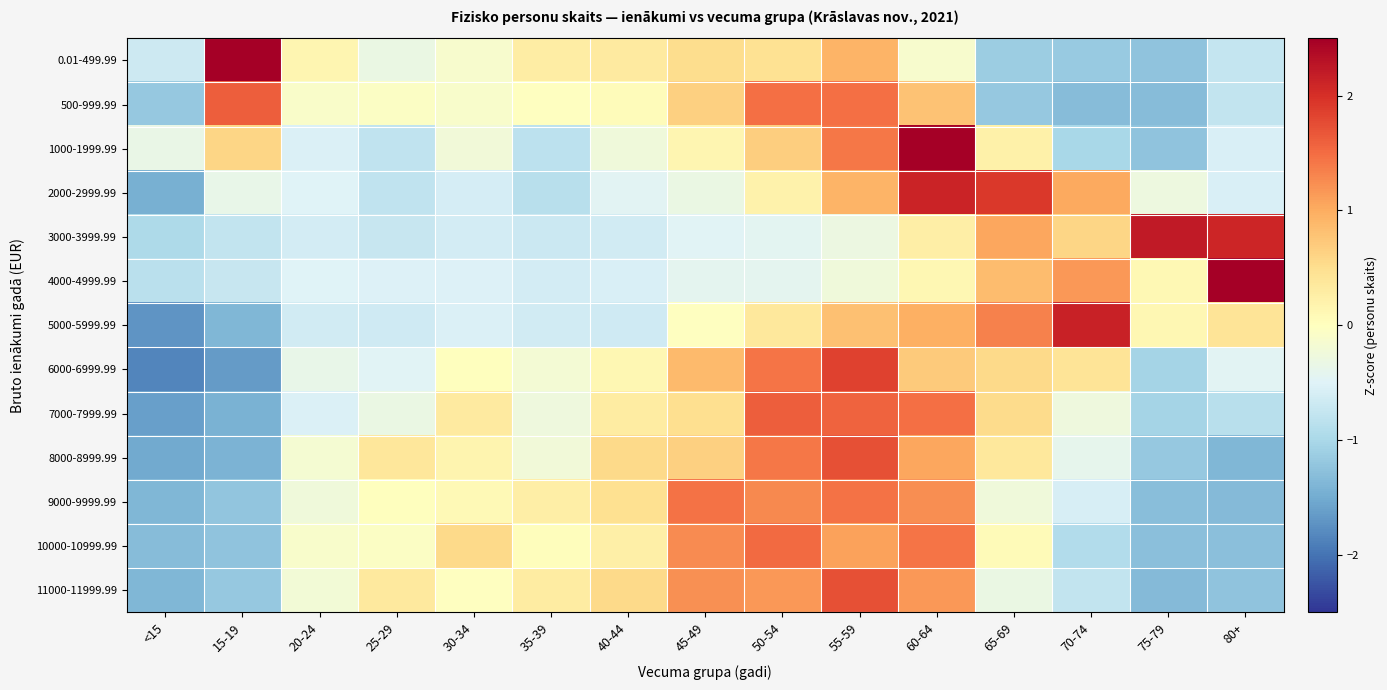

Reading left to right, transcribe all the data shown in this chart.

0.01-499.99: <15=-0.7	15-19=2.9	20-24=0.1	25-29=-0.3	30-34=-0.1	35-39=0.3	40-44=0.3	45-49=0.5	50-54=0.5	55-59=0.9	60-64=-0.1	65-69=-1.1	70-74=-1.2	75-79=-1.2	80+=-0.8
500-999.99: <15=-1.2	15-19=1.6	20-24=-0.1	25-29=-0.0	30-34=-0.1	35-39=-0.0	40-44=0.1	45-49=0.6	50-54=1.5	55-59=1.5	60-64=0.8	65-69=-1.2	70-74=-1.3	75-79=-1.3	80+=-0.8
1000-1999.99: <15=-0.3	15-19=0.6	20-24=-0.5	25-29=-0.8	30-34=-0.2	35-39=-0.8	40-44=-0.3	45-49=0.2	50-54=0.7	55-59=1.4	60-64=2.7	65-69=0.2	70-74=-1.0	75-79=-1.2	80+=-0.6
2000-2999.99: <15=-1.5	15-19=-0.4	20-24=-0.5	25-29=-0.8	30-34=-0.6	35-39=-0.9	40-44=-0.5	45-49=-0.3	50-54=0.2	55-59=0.9	60-64=2.1	65-69=1.9	70-74=1.0	75-79=-0.3	80+=-0.6
3000-3999.99: <15=-1.0	15-19=-0.8	20-24=-0.6	25-29=-0.7	30-34=-0.6	35-39=-0.7	40-44=-0.6	45-49=-0.5	50-54=-0.4	55-59=-0.3	60-64=0.3	65-69=1.0	70-74=0.6	75-79=2.2	80+=2.1
4000-4999.99: <15=-0.8	15-19=-0.7	20-24=-0.5	25-29=-0.5	30-34=-0.5	35-39=-0.6	40-44=-0.6	45-49=-0.4	50-54=-0.4	55-59=-0.2	60-64=0.1	65-69=0.9	70-74=1.2	75-79=0.1	80+=3.1
5000-5999.99: <15=-1.7	15-19=-1.4	20-24=-0.6	25-29=-0.6	30-34=-0.5	35-39=-0.6	40-44=-0.6	45-49=-0.0	50-54=0.4	55-59=0.8	60-64=1.0	65-69=1.3	70-74=2.1	75-79=0.1	80+=0.4
6000-6999.99: <15=-1.8	15-19=-1.6	20-24=-0.4	25-29=-0.5	30-34=0.0	35-39=-0.2	40-44=0.1	45-49=0.9	50-54=1.4	55-59=1.8	60-64=0.7	65-69=0.5	70-74=0.4	75-79=-1.0	80+=-0.4
7000-7999.99: <15=-1.6	15-19=-1.4	20-24=-0.5	25-29=-0.3	30-34=0.3	35-39=-0.3	40-44=0.3	45-49=0.5	50-54=1.6	55-59=1.6	60-64=1.5	65-69=0.5	70-74=-0.3	75-79=-1.0	80+=-0.9
8000-8999.99: <15=-1.5	15-19=-1.4	20-24=-0.2	25-29=0.4	30-34=0.2	35-39=-0.2	40-44=0.6	45-49=0.7	50-54=1.4	55-59=1.7	60-64=1.0	65-69=0.4	70-74=-0.4	75-79=-1.2	80+=-1.4
9000-9999.99: <15=-1.4	15-19=-1.2	20-24=-0.2	25-29=0.0	30-34=0.1	35-39=0.3	40-44=0.5	45-49=1.5	50-54=1.3	55-59=1.5	60-64=1.2	65-69=-0.2	70-74=-0.6	75-79=-1.3	80+=-1.3
10000-10999.99: <15=-1.3	15-19=-1.2	20-24=-0.1	25-29=-0.1	30-34=0.6	35-39=0.0	40-44=0.3	45-49=1.3	50-54=1.5	55-59=1.1	60-64=1.4	65-69=0.1	70-74=-0.9	75-79=-1.3	80+=-1.3
11000-11999.99: <15=-1.4	15-19=-1.2	20-24=-0.2	25-29=0.3	30-34=-0.0	35-39=0.3	40-44=0.6	45-49=1.2	50-54=1.2	55-59=1.7	60-64=1.2	65-69=-0.3	70-74=-0.8	75-79=-1.3	80+=-1.2